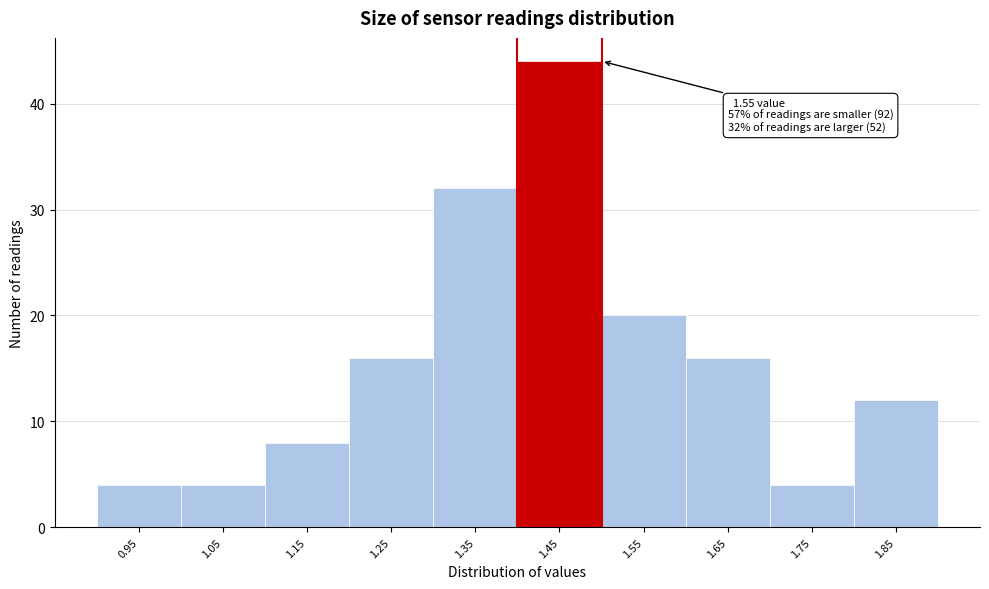

Reading left to right, transcribe all the data shown in this chart.

0.95=4	1.05=4	1.15=8	1.25=16	1.35=32	1.45=44	1.55=20	1.65=16	1.75=4	1.85=12